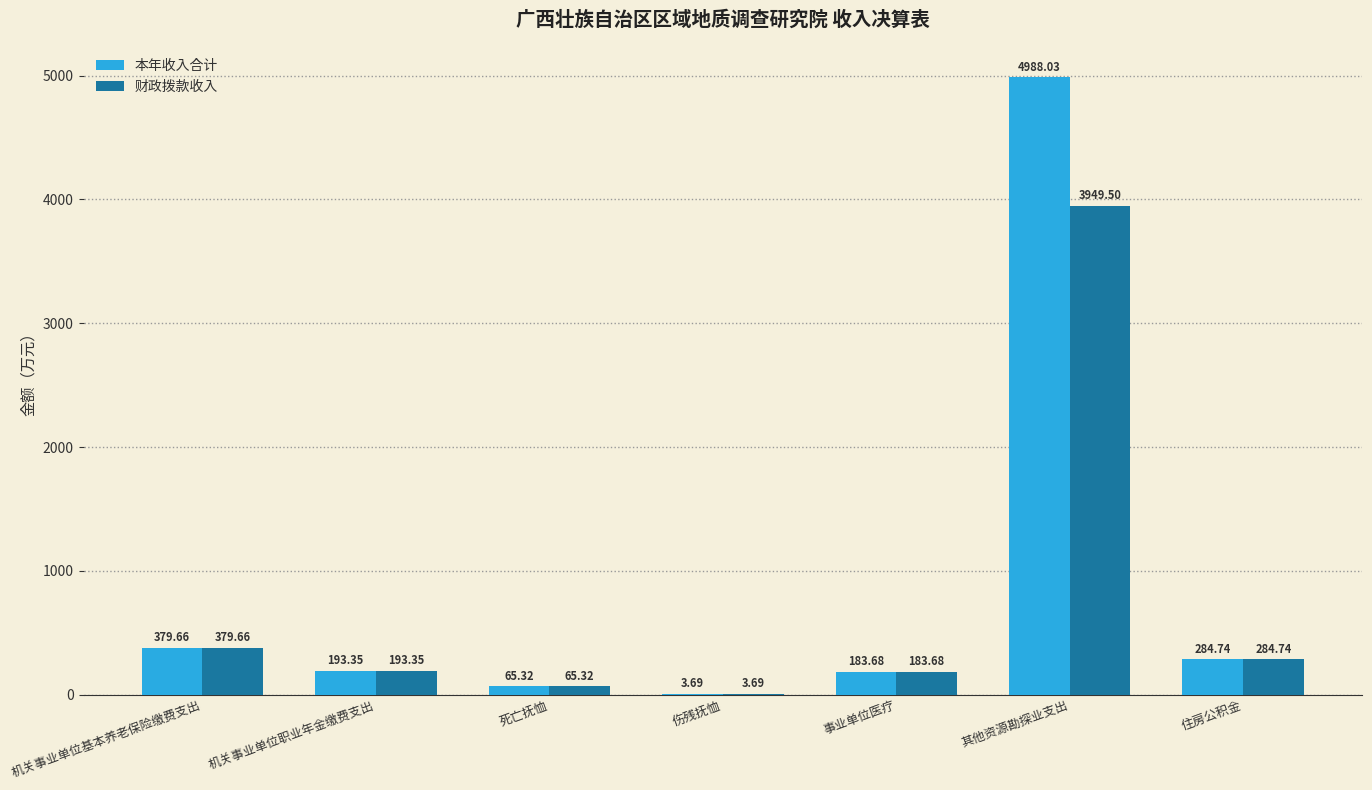

What is the sum of the 本年收入合计 values at 住房公积金 and 死亡抚恤?

350.1